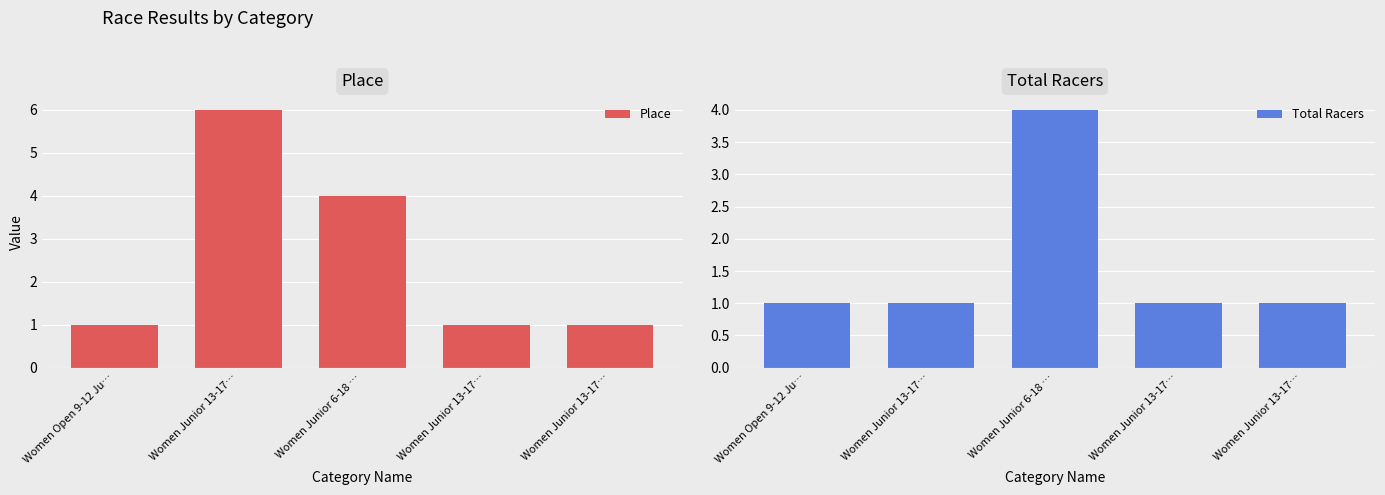

Rank the series at Women Junior 13-17… from highest to lowest value.

Place, Total Racers